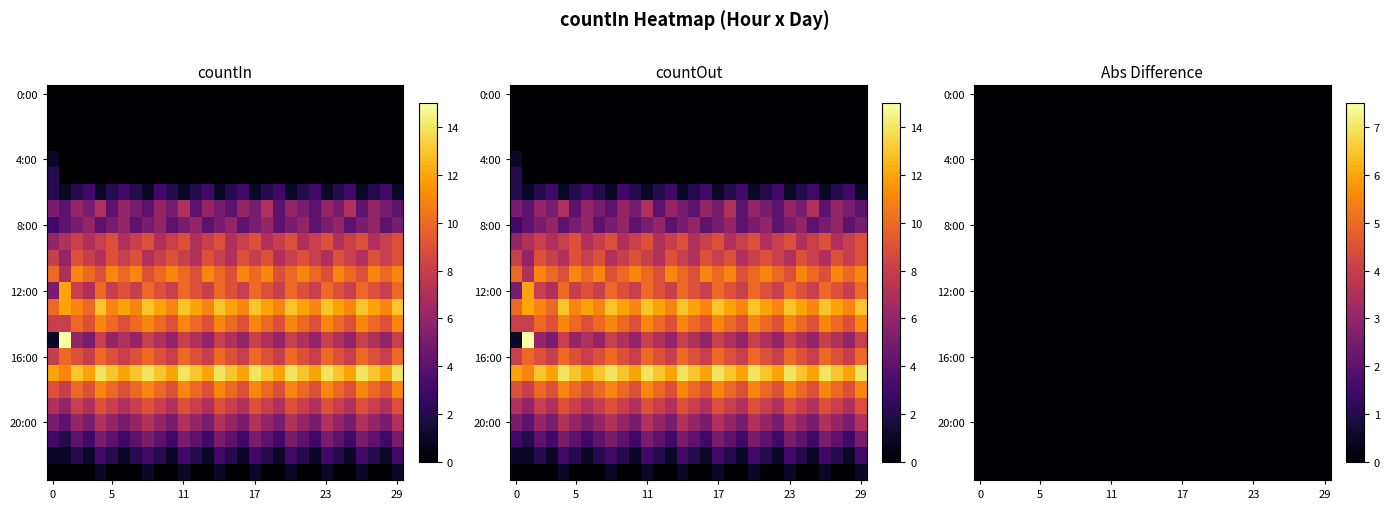

What is the difference between the maximum and minimum values in the 13:00 series?

3